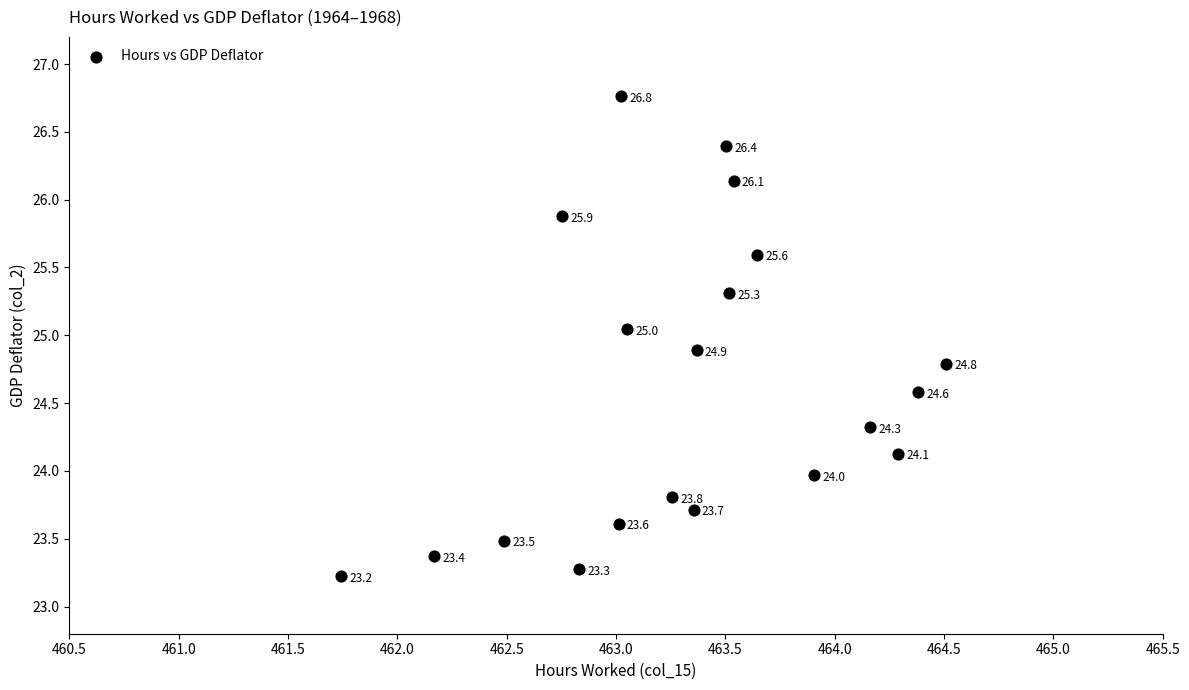

What Y value in the scatter plot is closest to 24?

24.0